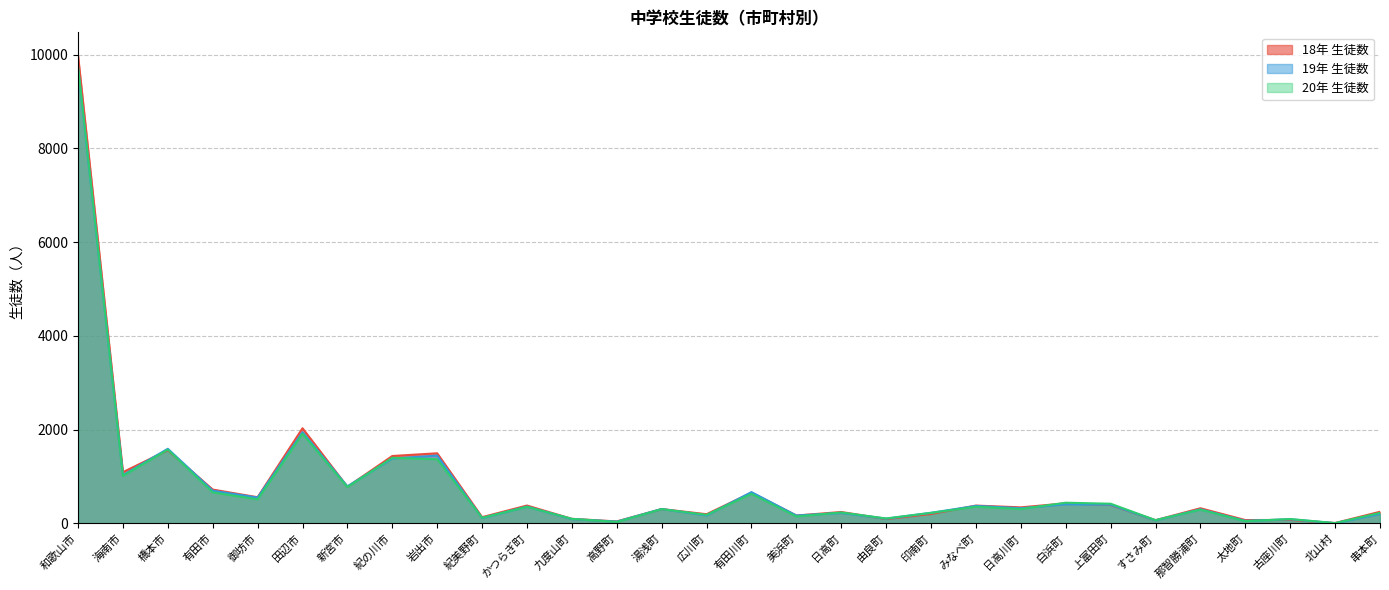

What are all the series names shown in the legend?

18年 生徒数, 19年 生徒数, 20年 生徒数